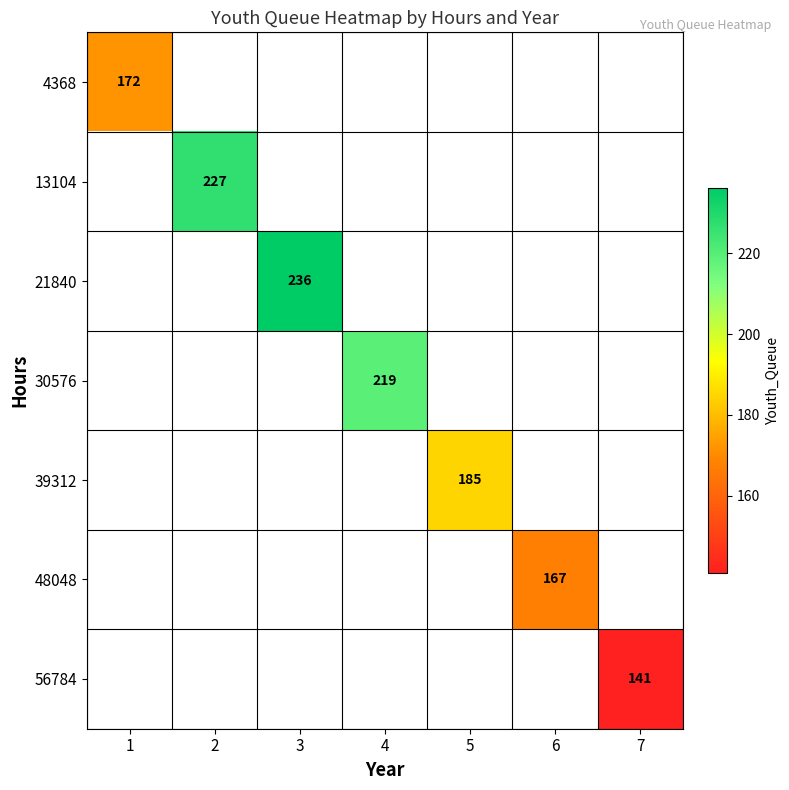

What is the smallest value displayed?

141.0